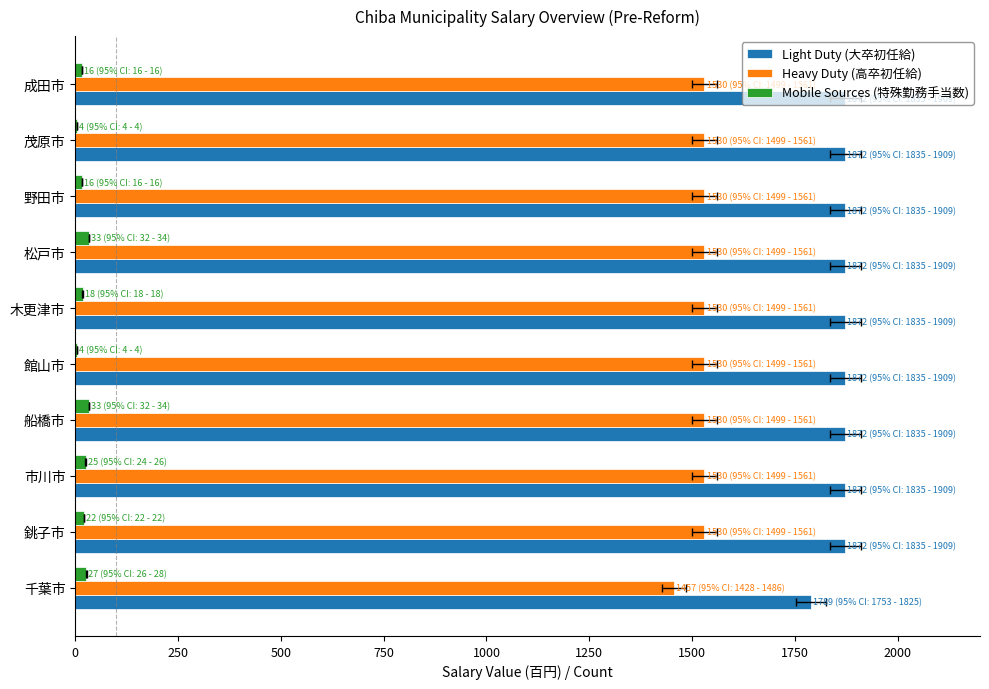

How many data points in Mobile Sources (特殊勤務手当数) are above 22?

4